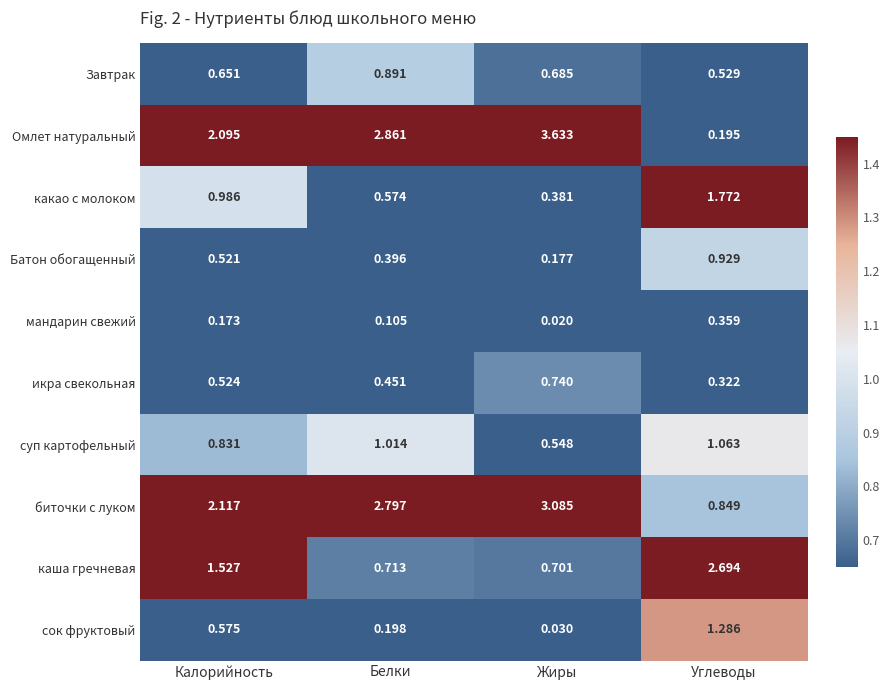

At which label is мандарин свежий closest to 0?

Жиры